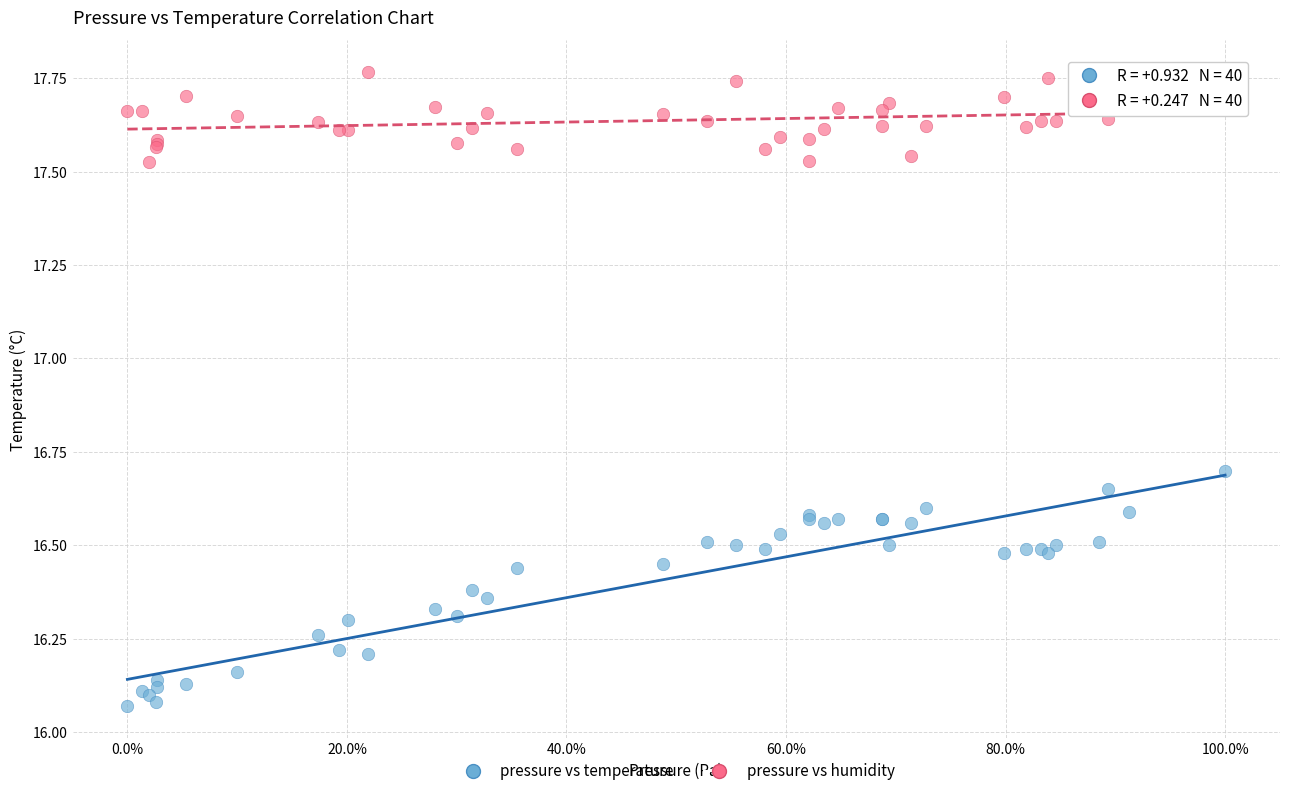

Which series has the widest spread of Y values?

pressure vs temperature